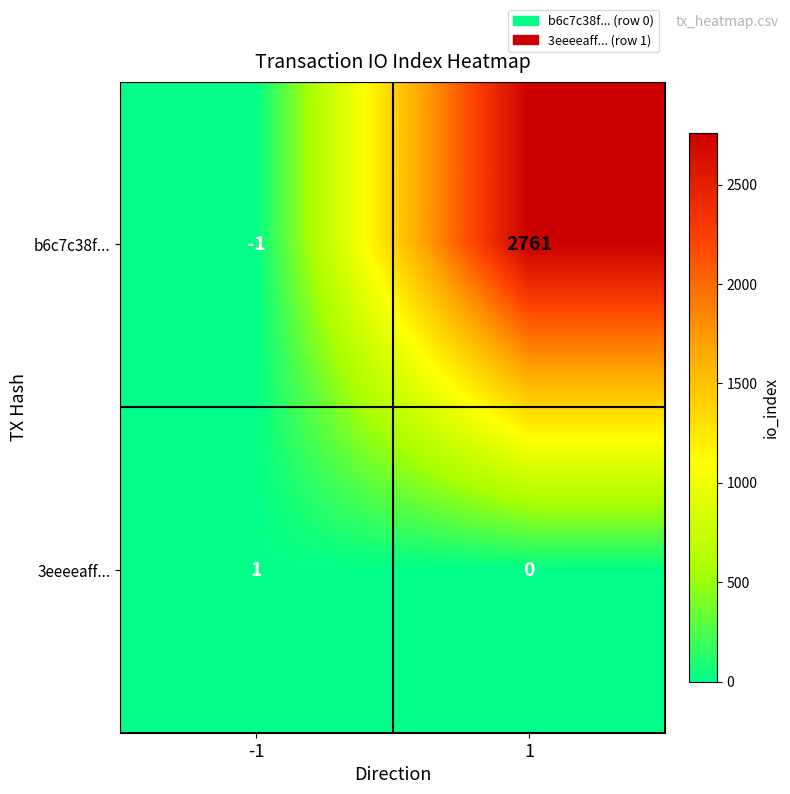

At which label does b6c7c38f... reach its minimum?

-1